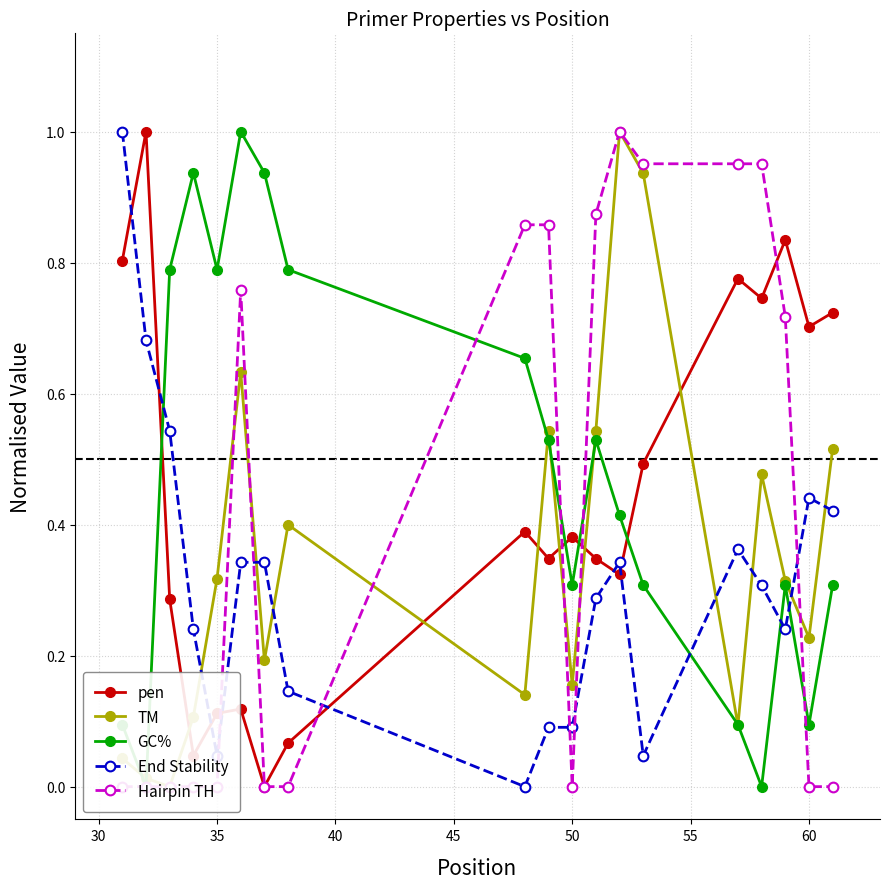

What is the sum of all GC% values?

8.9